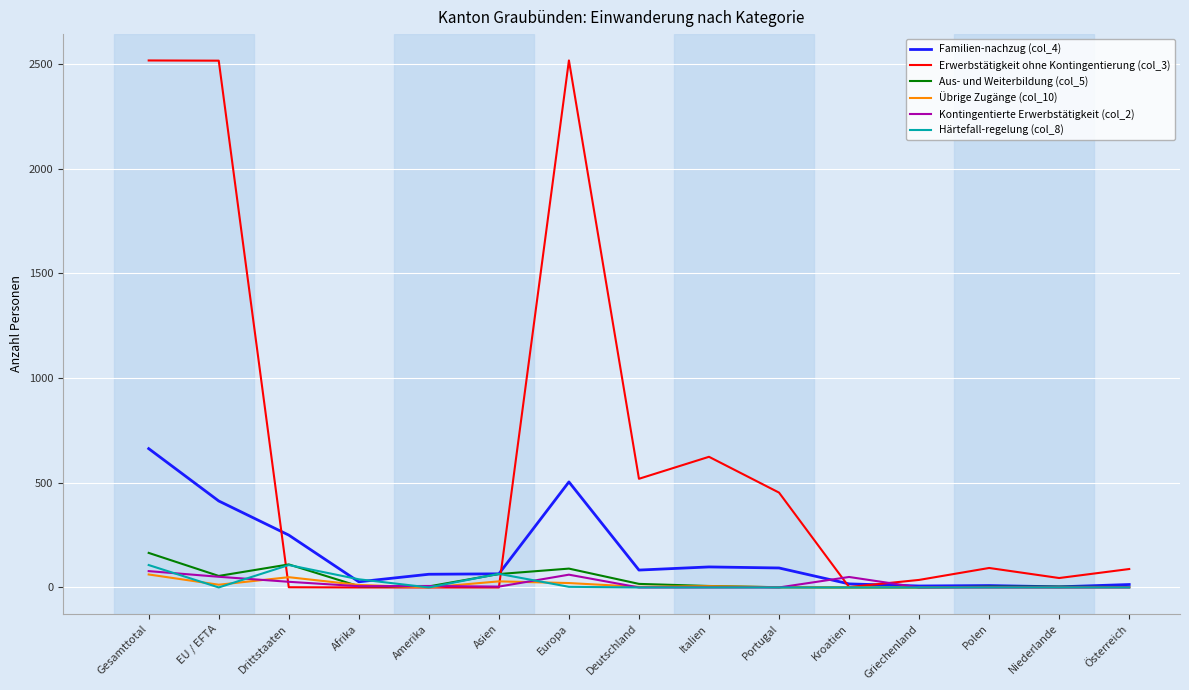

At which label does Familien-nachzug (col_4) reach its peak?

Gesamttotal